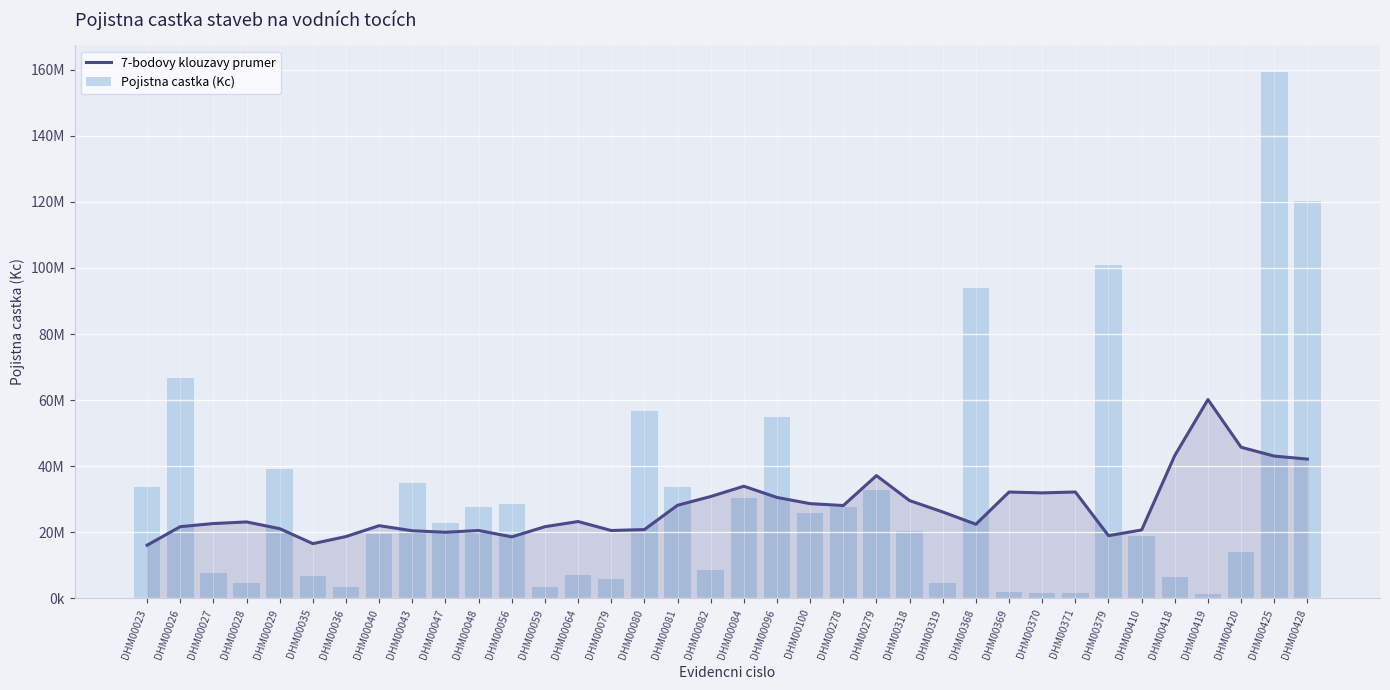

What is the difference between the highest and lowest values at DHM00419?

58786632.5